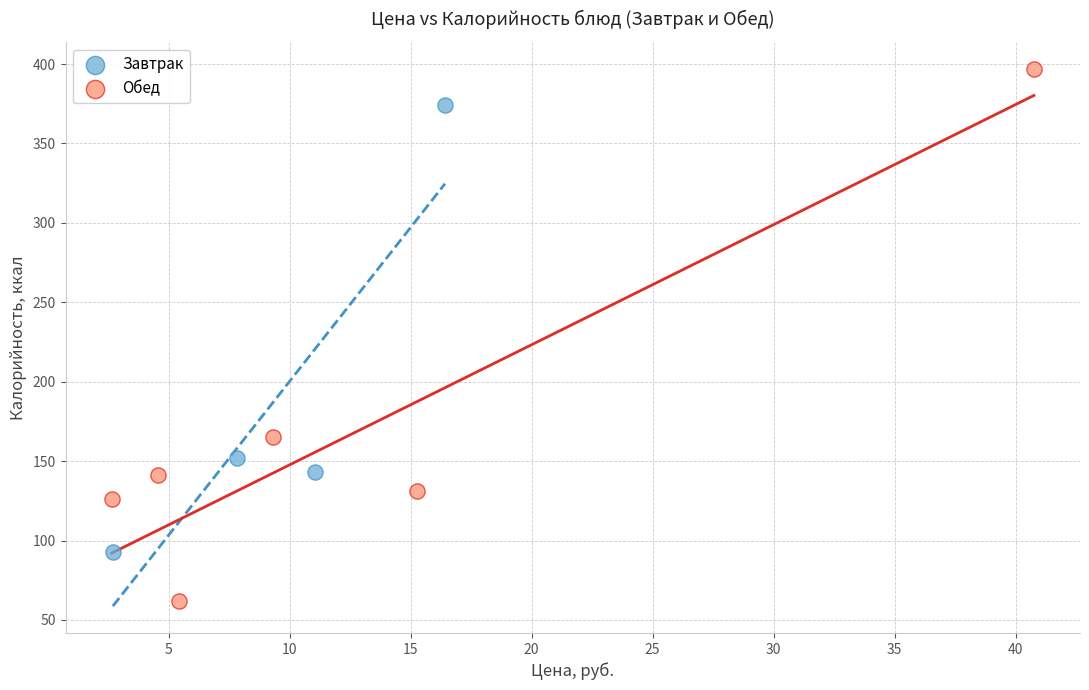

What are all the series names shown in the legend?

Завтрак, Обед